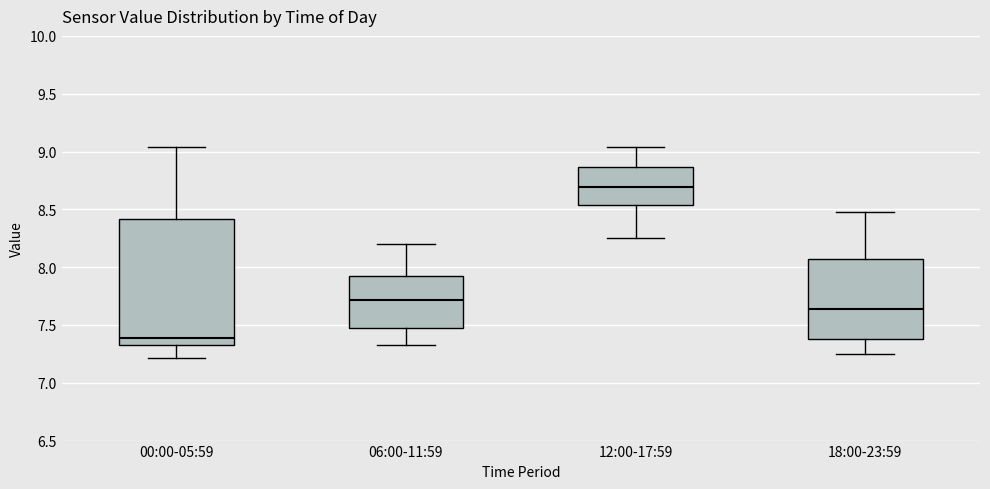

Reading left to right, transcribe this box plot: for each box, give where its median line is, the range the box spans, and where its two whiskers end, as read against the y-axis. The values are not printed on the chart, so give them approximately, as read against the axis.

00:00-05:59: median 7.40, box 7.30 to 8.40, whiskers 7.20 to 9.05
06:00-11:59: median 7.70, box 7.50 to 7.95, whiskers 7.35 to 8.20
12:00-17:59: median 8.70, box 8.55 to 8.85, whiskers 8.25 to 9.05
18:00-23:59: median 7.65, box 7.40 to 8.05, whiskers 7.25 to 8.50